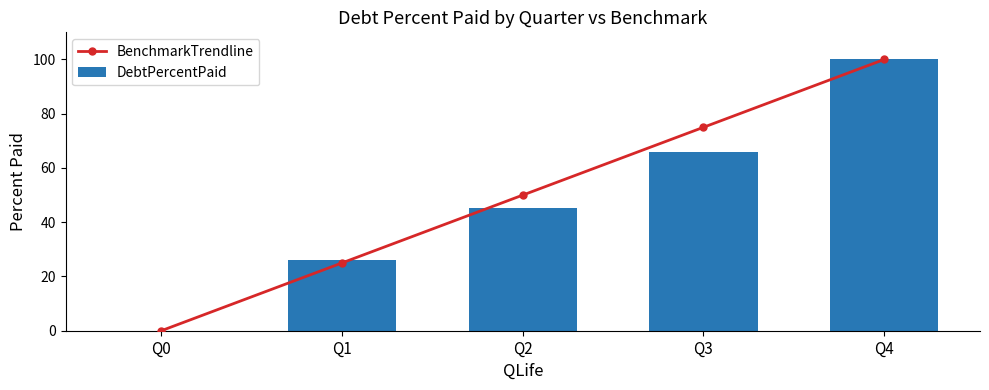

Rank the series by their average value, from lowest to highest.

DebtPercentPaid, BenchmarkTrendline